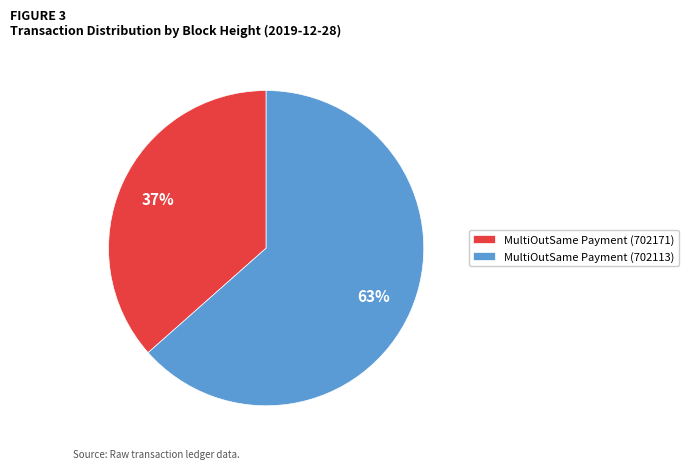

Rank the categories by value from highest to lowest.

MultiOutSame Payment (702113), MultiOutSame Payment (702171)